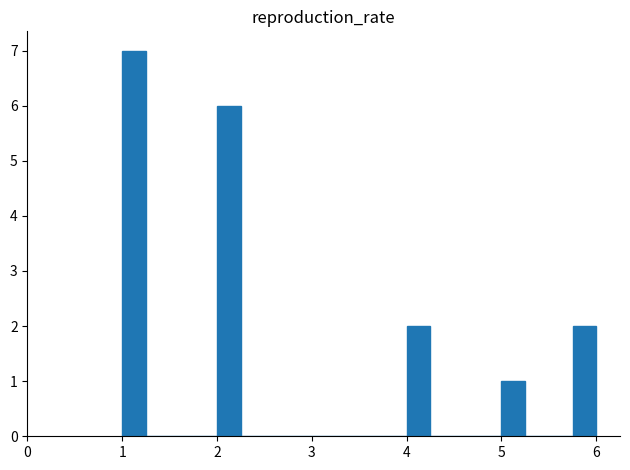

Around what value on the x-axis is the tallest bar? Give the approximate position of its centre, as read against the axis.

1.1